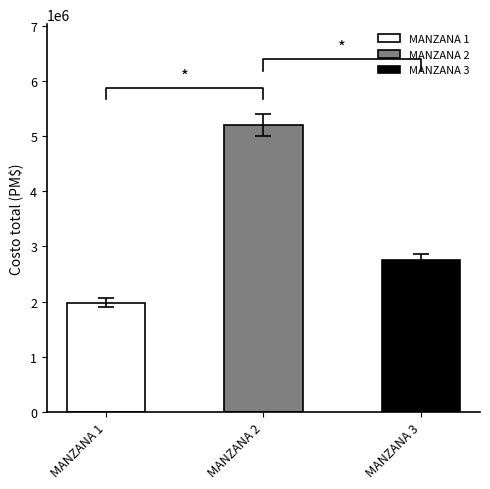

What is the spread (max minus min) of values at MANZANA 2?

5009910.3